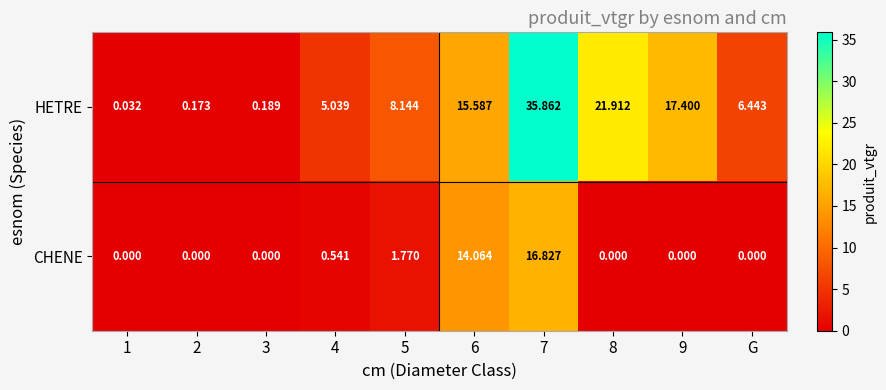

Which series has the largest range (max minus min)?

HETRE